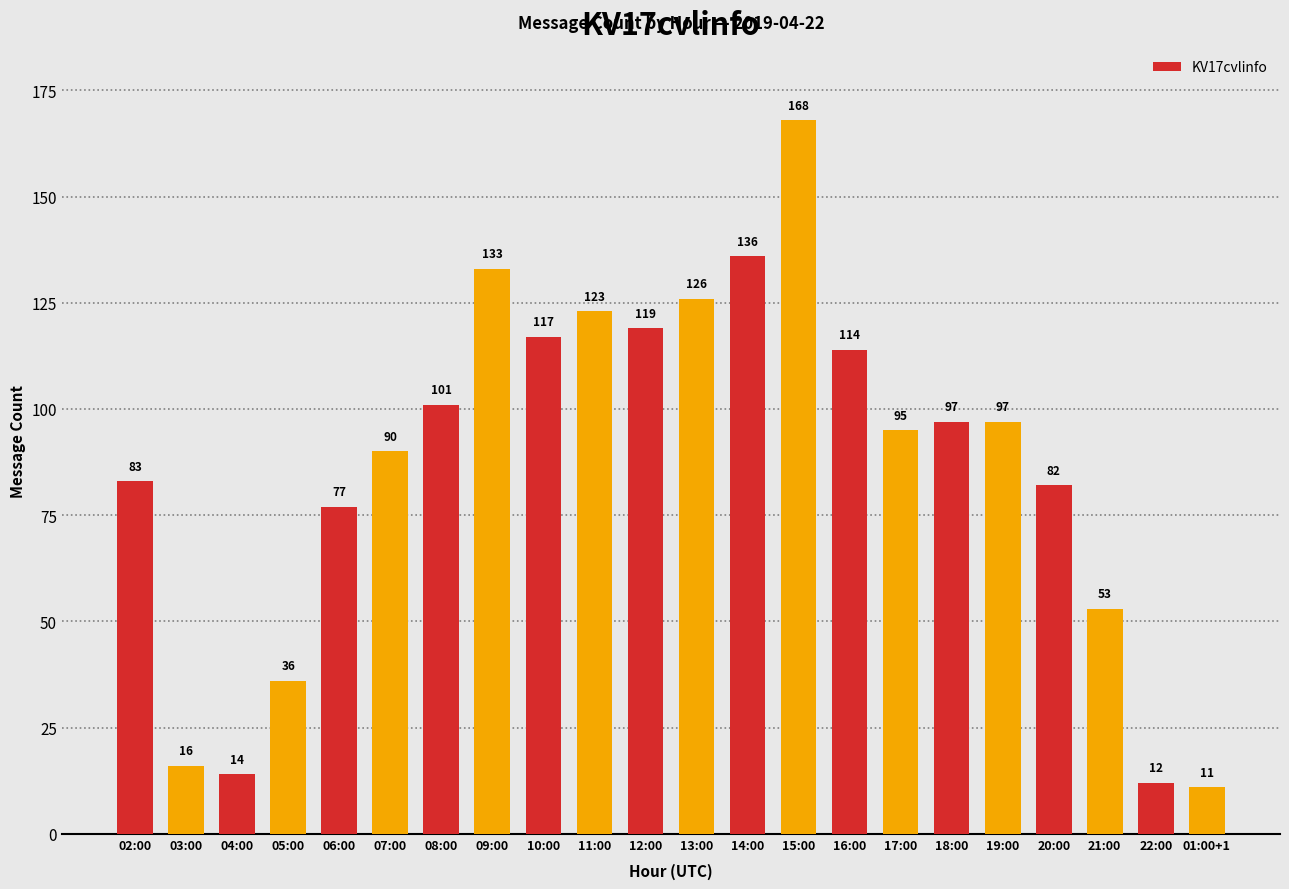

Which label corresponds to the largest value in the chart?

15:00